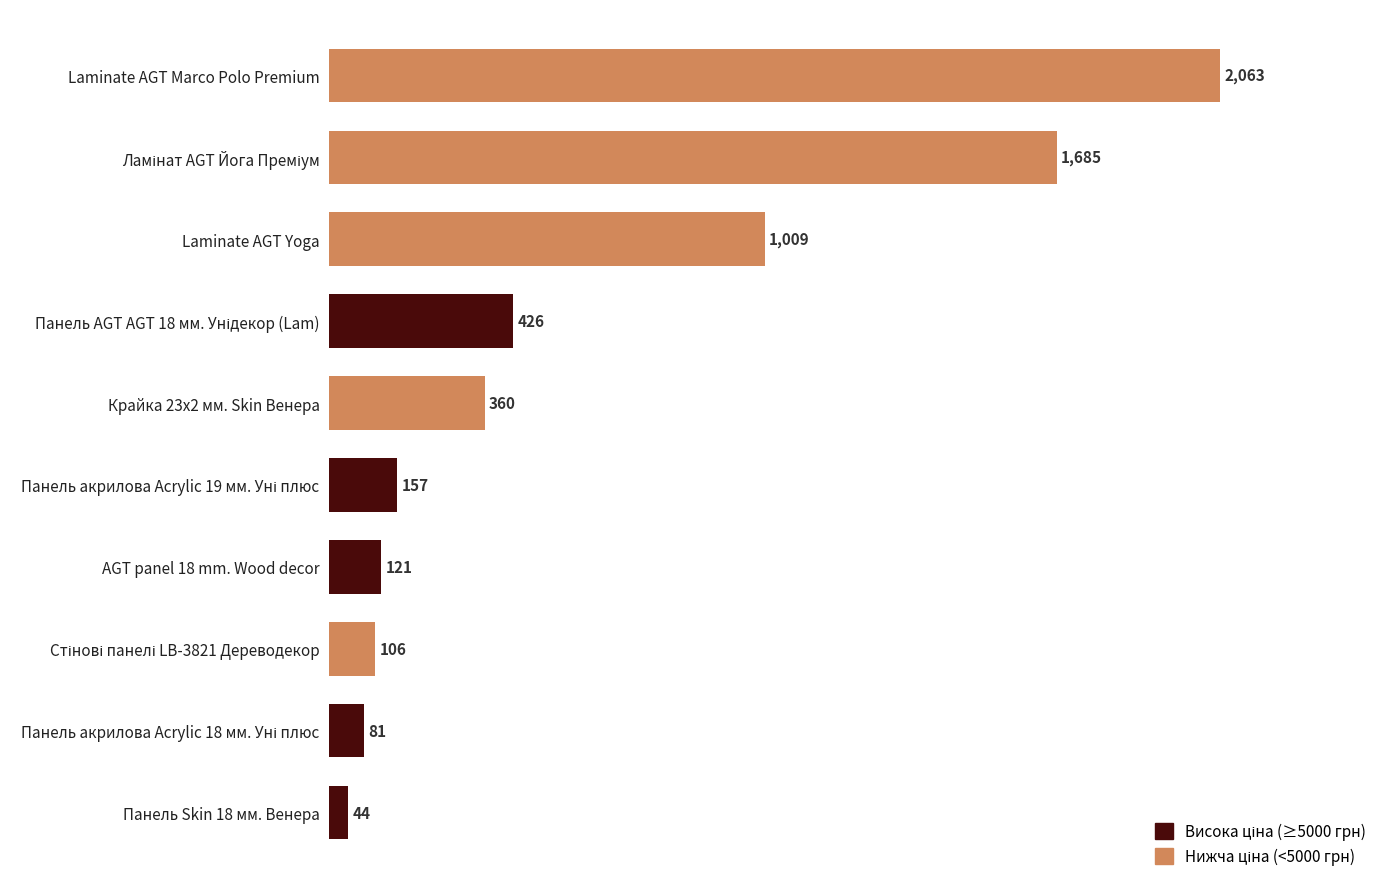

True or false: the data shows 1009 at Laminate AGT Yoga.

True